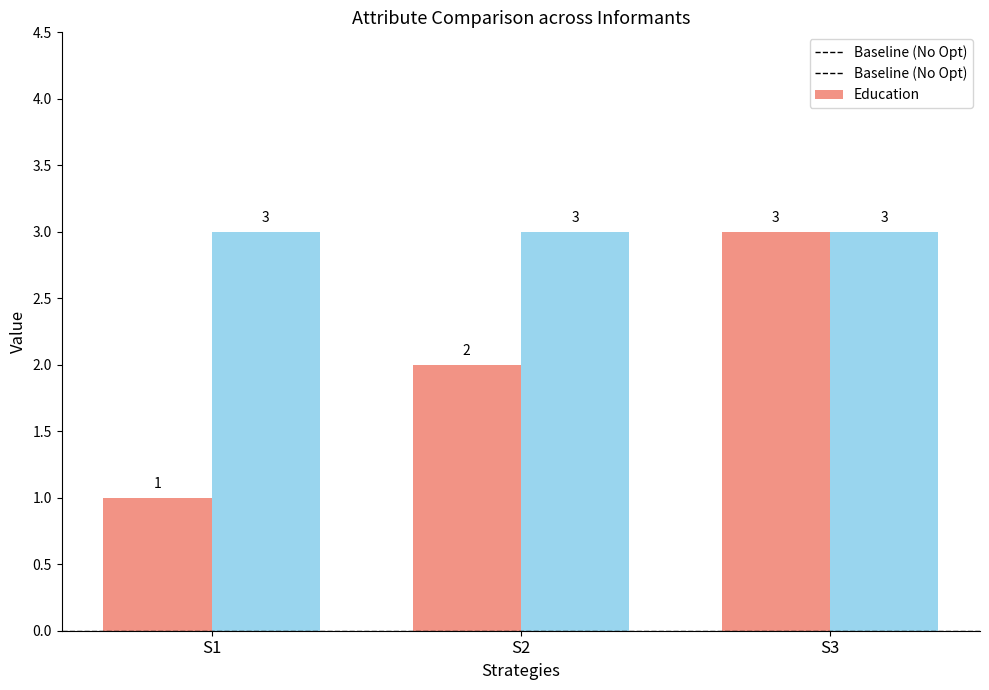

What is the greatest value displayed?

3